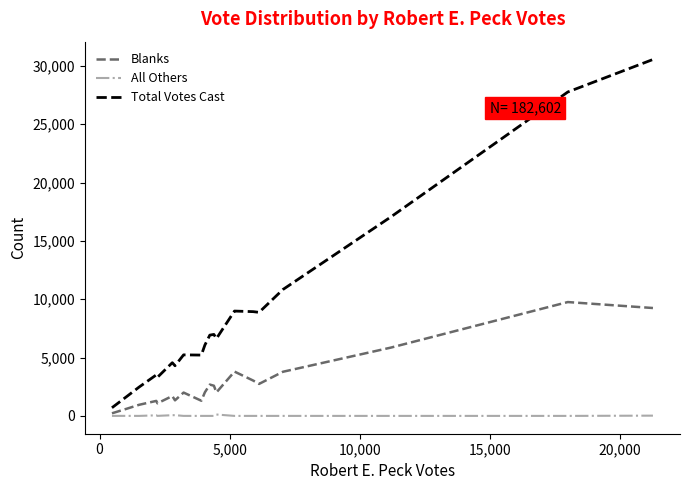

What are all the series names shown in the legend?

Blanks, All Others, Total Votes Cast